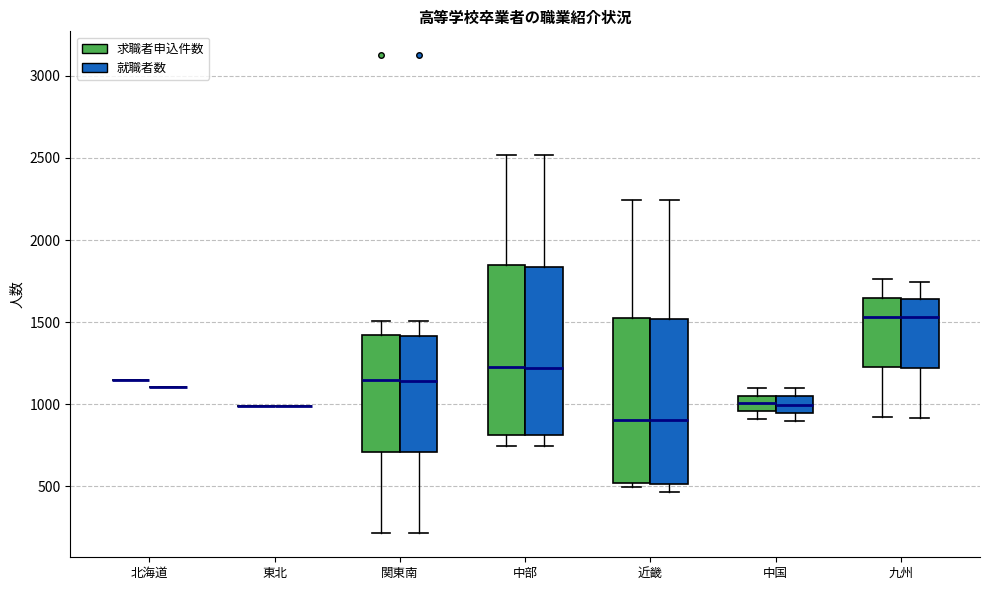

Where does the upper whisker of the box for 中部 (求職者申込件数) end on the y-axis? The values are not printed on the chart, so give them approximately, as read against the axis.

2500